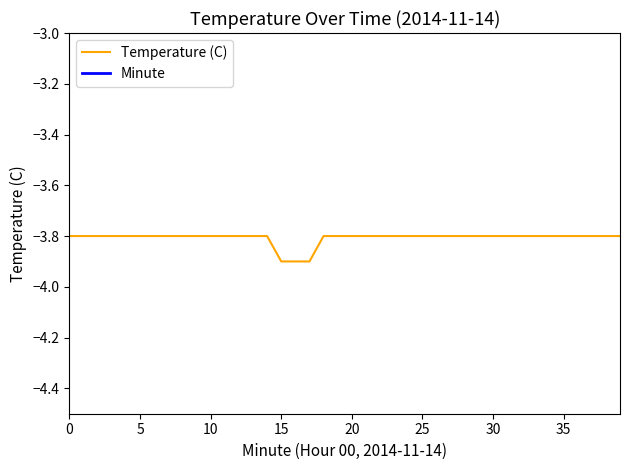

What value does the Temperature (C) series have at 18?

-3.8